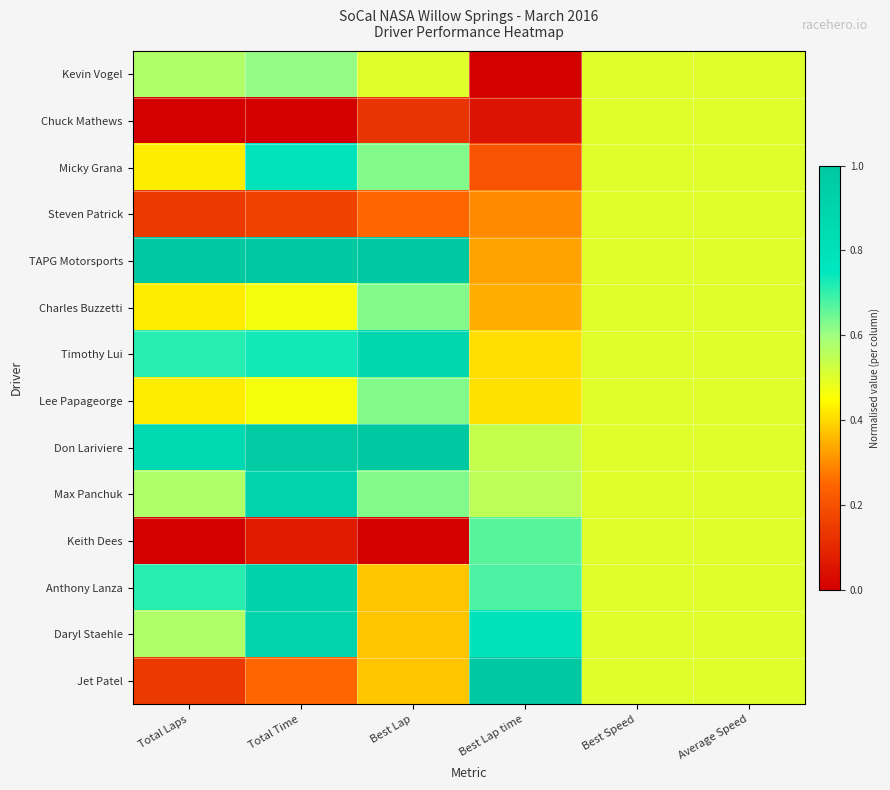

Reading left to right, extract all data points from this chart.

Kevin Vogel: Total Laps=0.6	Total Time=0.6	Best Lap=0.5	Best Lap time=0.0	Best Speed=0.5	Average Speed=0.5
Chuck Mathews: Total Laps=0.0	Total Time=0.0	Best Lap=0.1	Best Lap time=0.1	Best Speed=0.5	Average Speed=0.5
Micky Grana: Total Laps=0.4	Total Time=0.8	Best Lap=0.6	Best Lap time=0.2	Best Speed=0.5	Average Speed=0.5
Steven Patrick: Total Laps=0.1	Total Time=0.2	Best Lap=0.2	Best Lap time=0.3	Best Speed=0.5	Average Speed=0.5
TAPG Motorsports: Total Laps=1.0	Total Time=1.0	Best Lap=1.0	Best Lap time=0.3	Best Speed=0.5	Average Speed=0.5
Charles Buzzetti: Total Laps=0.4	Total Time=0.5	Best Lap=0.6	Best Lap time=0.3	Best Speed=0.5	Average Speed=0.5
Timothy Lui: Total Laps=0.7	Total Time=0.7	Best Lap=0.9	Best Lap time=0.4	Best Speed=0.5	Average Speed=0.5
Lee Papageorge: Total Laps=0.4	Total Time=0.5	Best Lap=0.6	Best Lap time=0.4	Best Speed=0.5	Average Speed=0.5
Don Lariviere: Total Laps=0.9	Total Time=1.0	Best Lap=1.0	Best Lap time=0.5	Best Speed=0.5	Average Speed=0.5
Max Panchuk: Total Laps=0.6	Total Time=0.9	Best Lap=0.6	Best Lap time=0.6	Best Speed=0.5	Average Speed=0.5
Keith Dees: Total Laps=0.0	Total Time=0.1	Best Lap=0.0	Best Lap time=0.7	Best Speed=0.5	Average Speed=0.5
Anthony Lanza: Total Laps=0.7	Total Time=0.9	Best Lap=0.4	Best Lap time=0.7	Best Speed=0.5	Average Speed=0.5
Daryl Staehle: Total Laps=0.6	Total Time=0.9	Best Lap=0.4	Best Lap time=0.8	Best Speed=0.5	Average Speed=0.5
Jet Patel: Total Laps=0.1	Total Time=0.3	Best Lap=0.4	Best Lap time=1.0	Best Speed=0.5	Average Speed=0.5